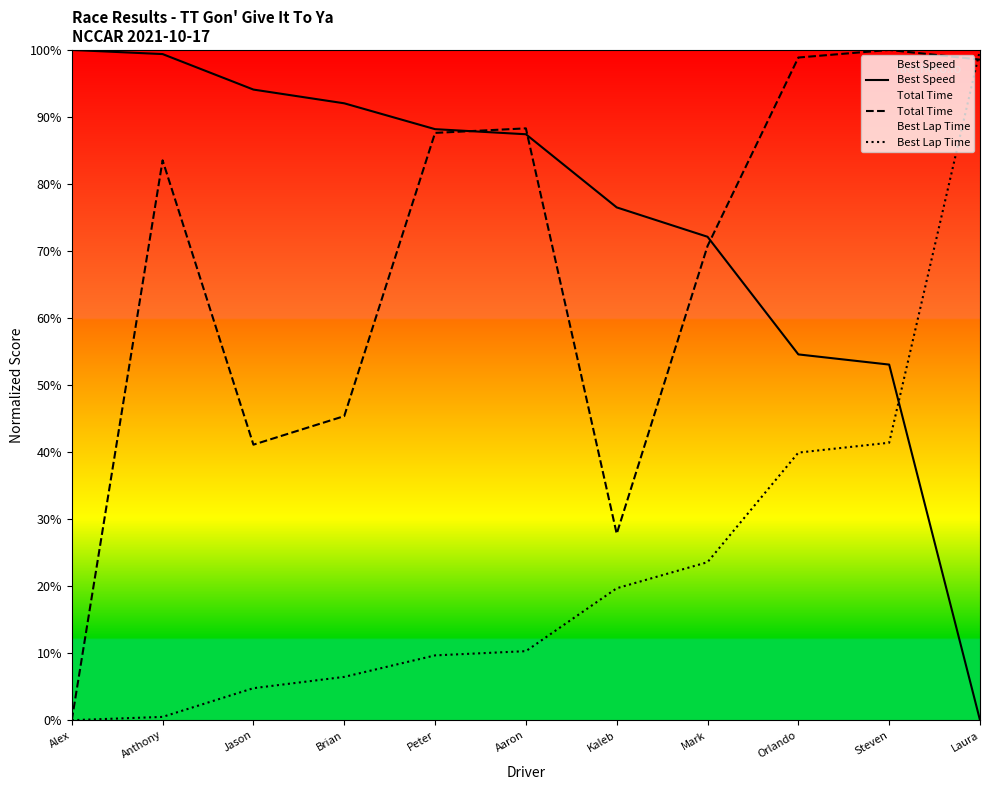

How many intersections are there between Best Lap Time and Total Time?

1